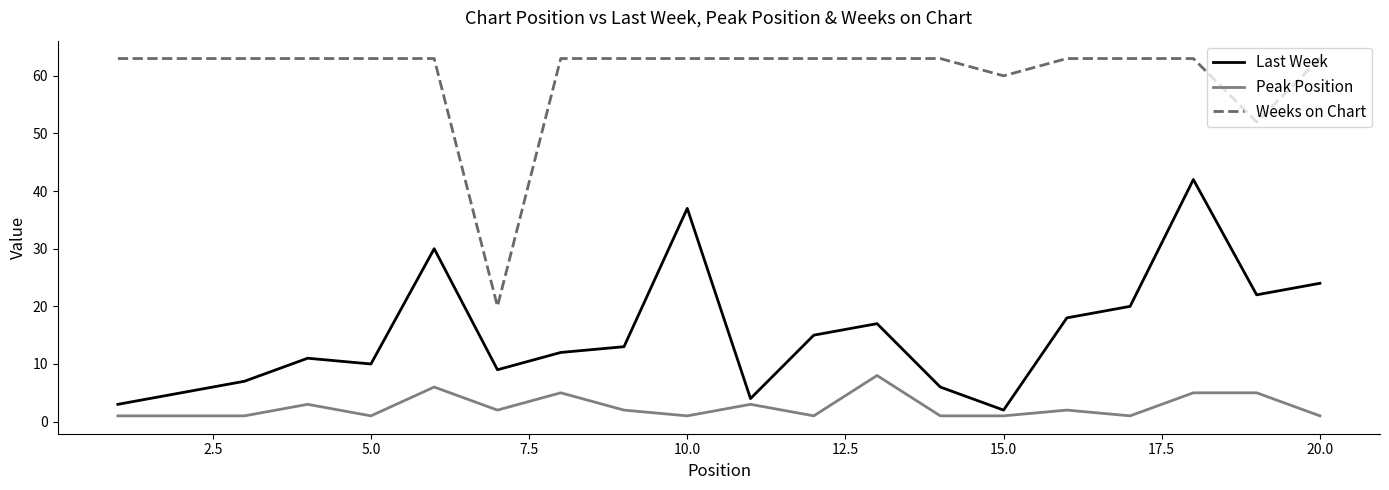

True or false: Peak Position and Weeks on Chart intersect in this chart.

False